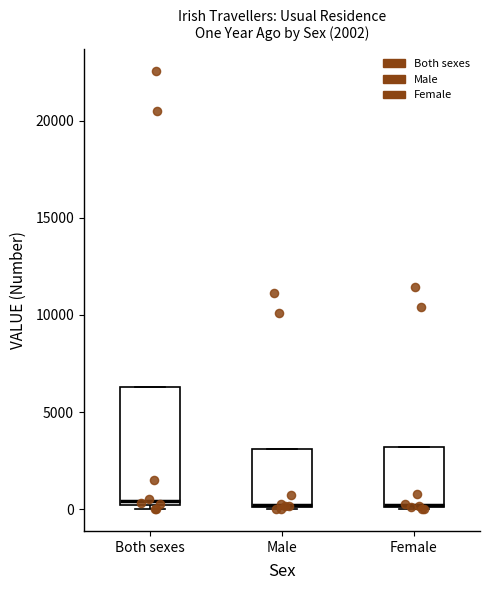

Comparing the boxes themselves (not the whiskers), which one is the tallest?

Both sexes